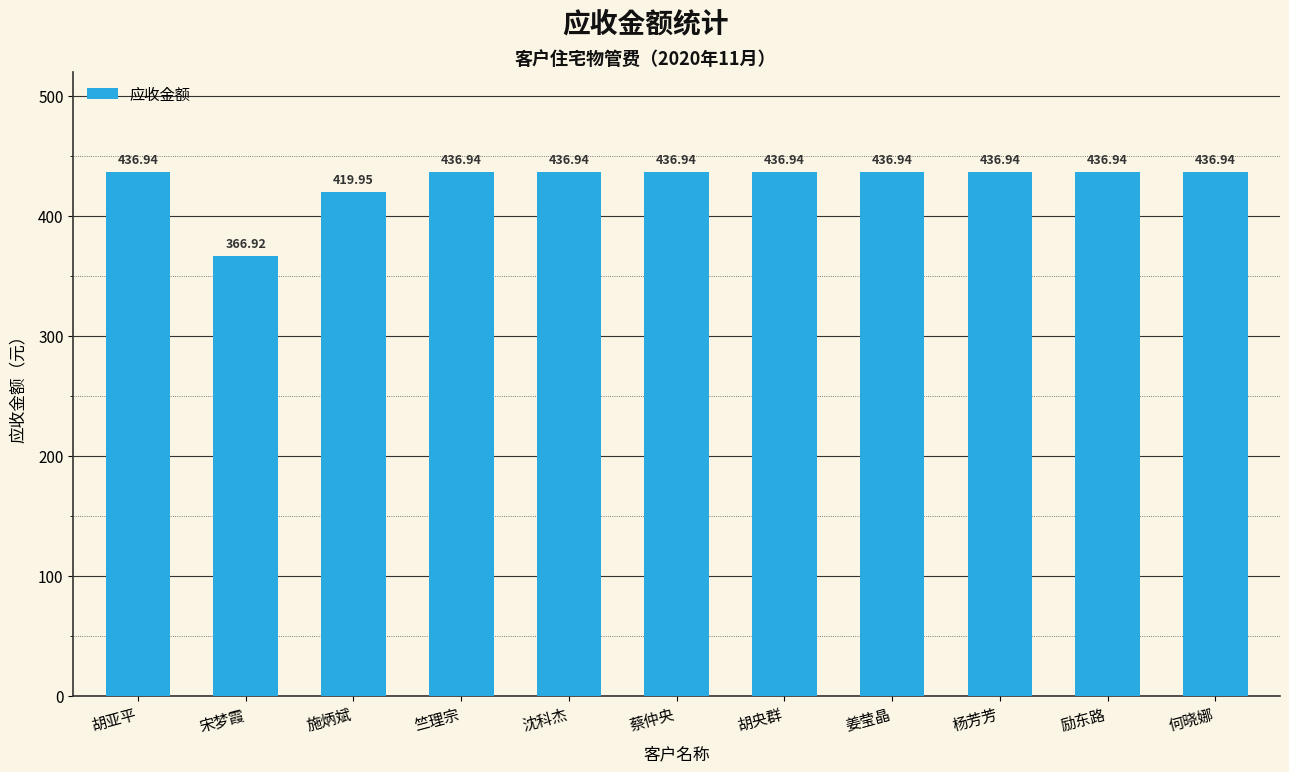

Which category has the lowest value across all series?

宋梦霞